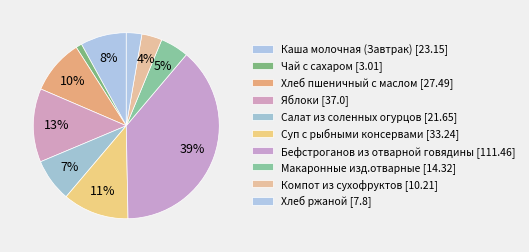

Between Каша молочная (Завтрак) and Компот из сухофруктов, which is larger?

Каша молочная (Завтрак)